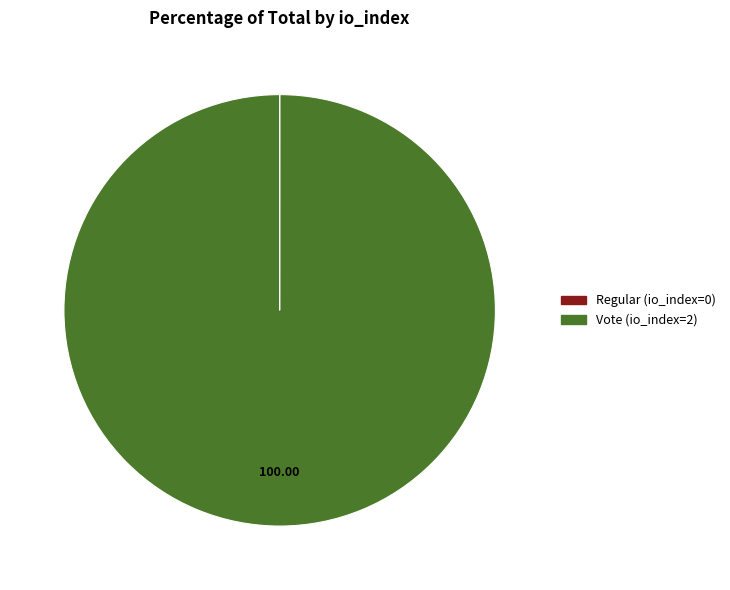

Does Vote (io_index=2) account for over 50% of the chart?

Yes